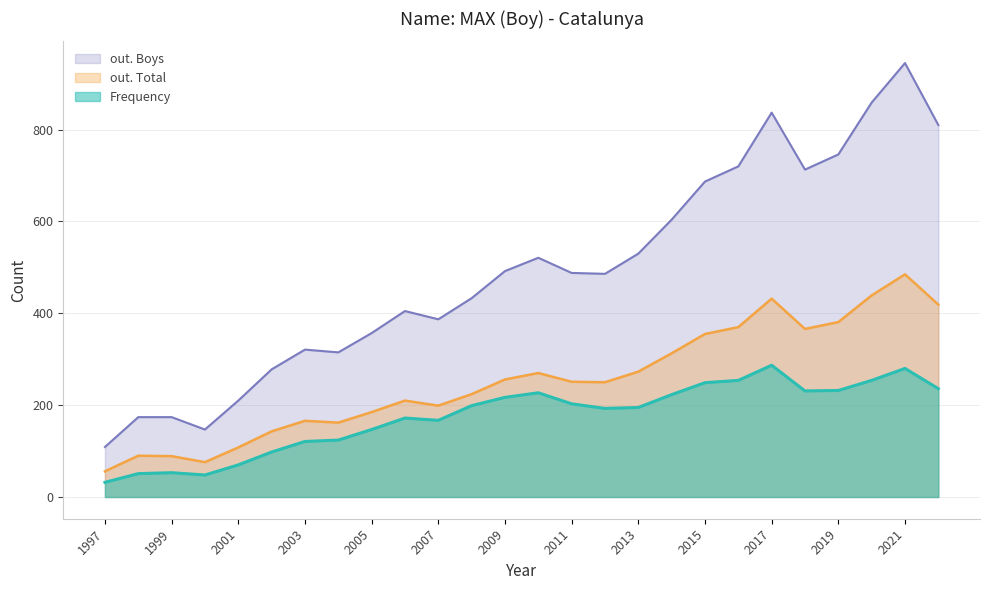

What is the total value across all series at 1997?

197